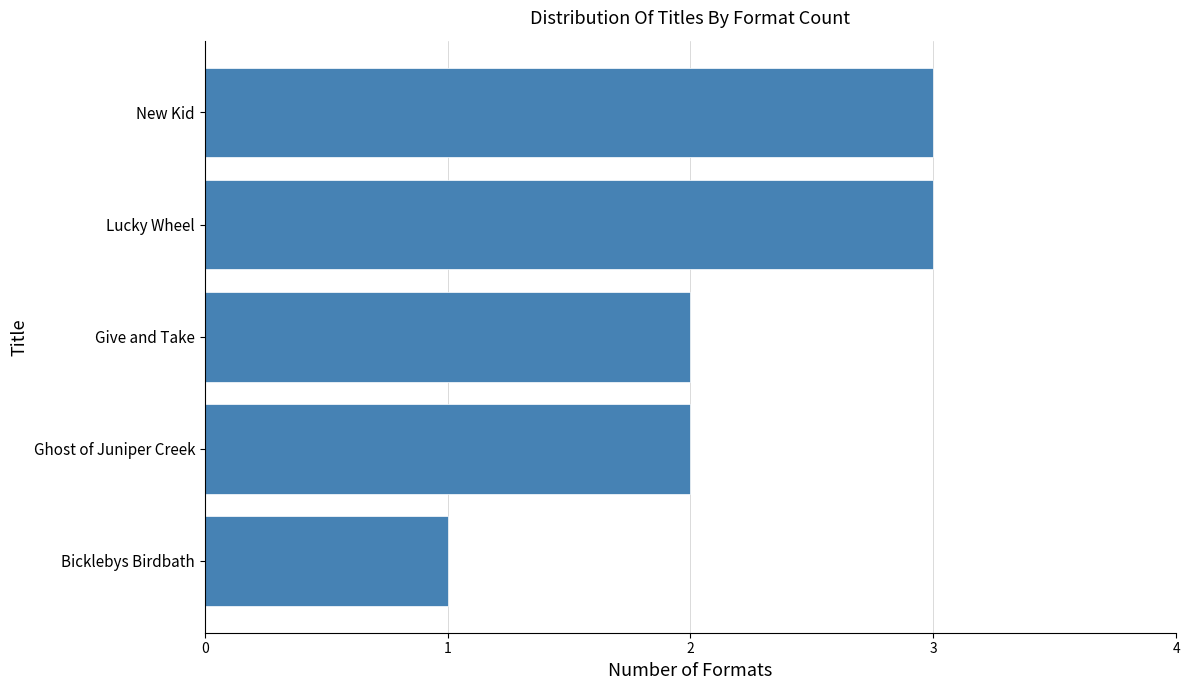

Reading top to bottom, list all the values displayed in this chart.

New Kid=3	Lucky Wheel=3	Give and Take=2	Ghost of Juniper Creek=2	Bicklebys Birdbath=1